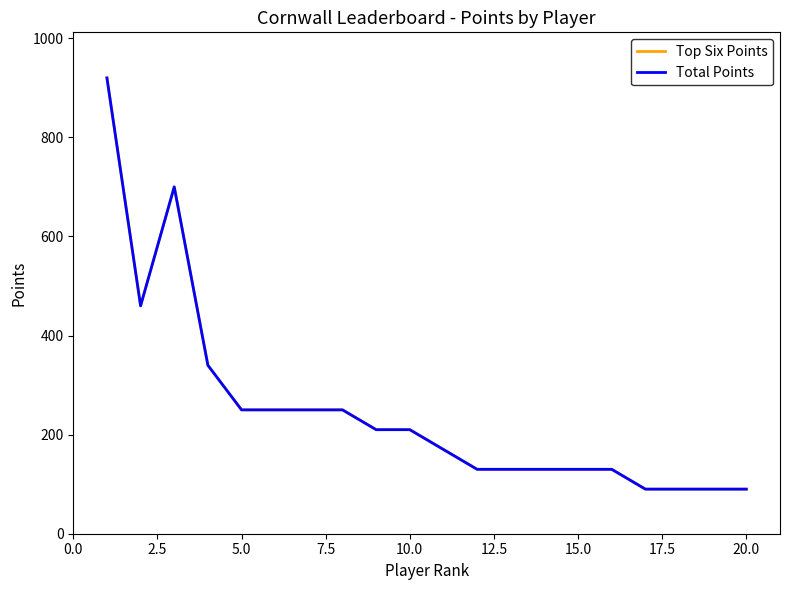

How many lines are shown in the chart?

2